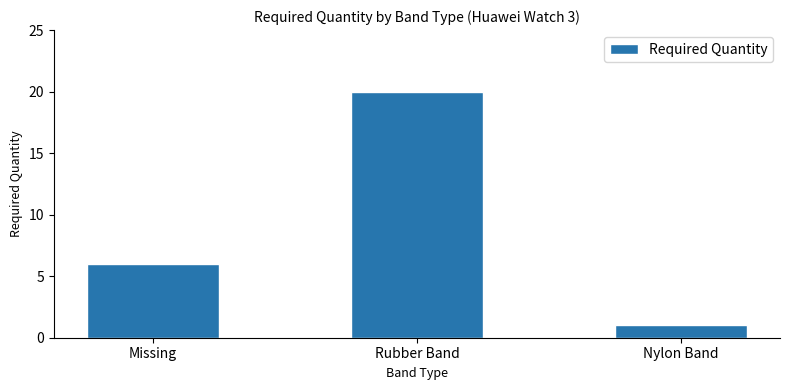

List the labels in order of value, smallest first.

Nylon Band, Missing, Rubber Band